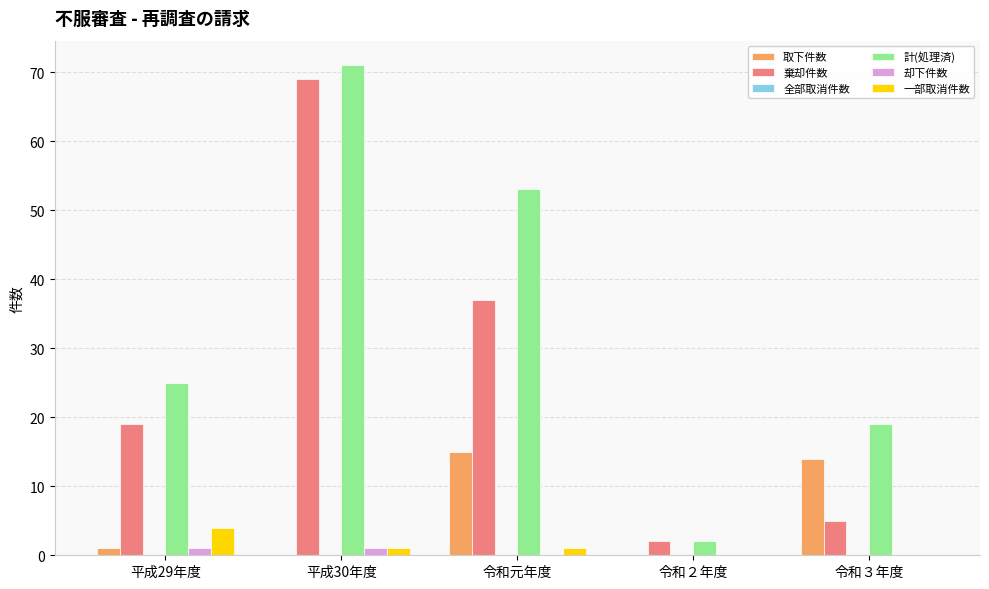

What is the highest value of the 棄却件数 series?

69